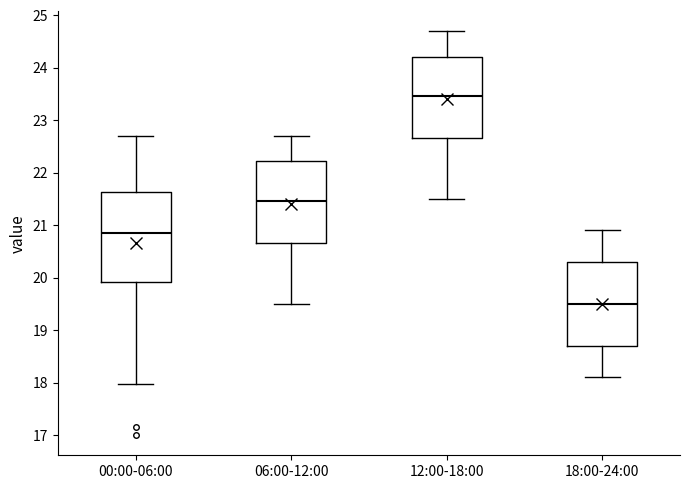

Where does the upper whisker of the box for 06:00-12:00 end on the y-axis? The values are not printed on the chart, so give them approximately, as read against the axis.

22.7